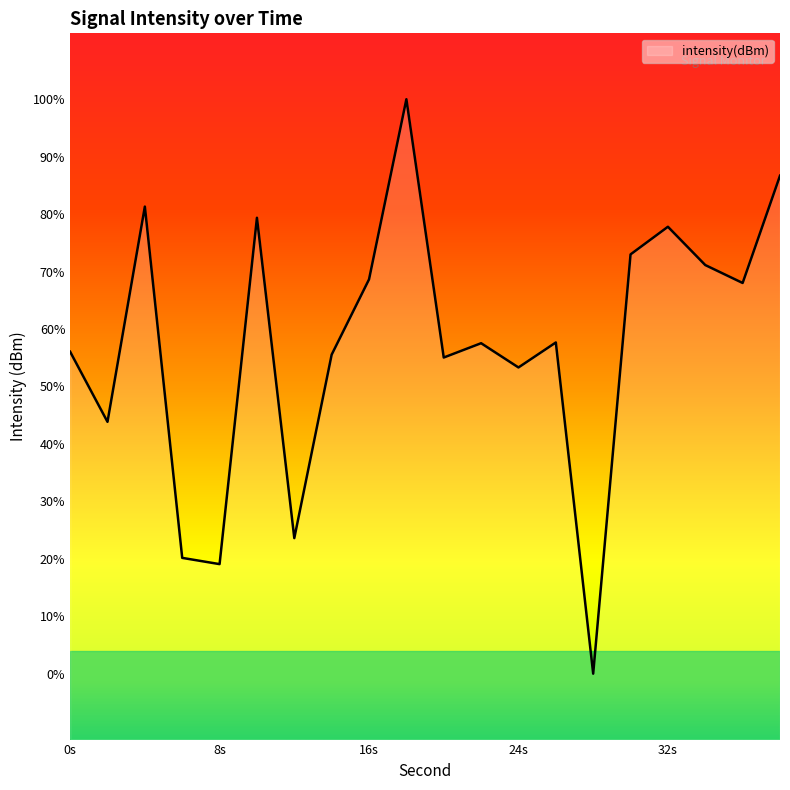

Which label corresponds to the largest value in the chart?

18